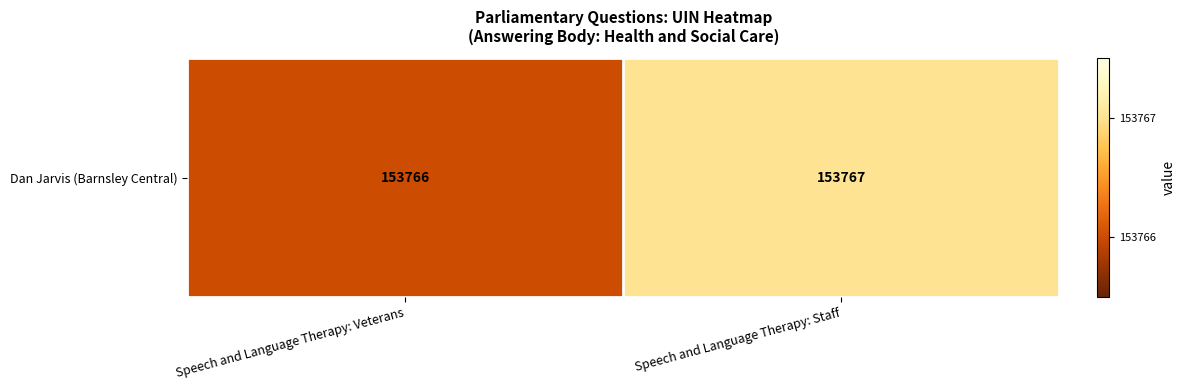

What is the average value?

153766